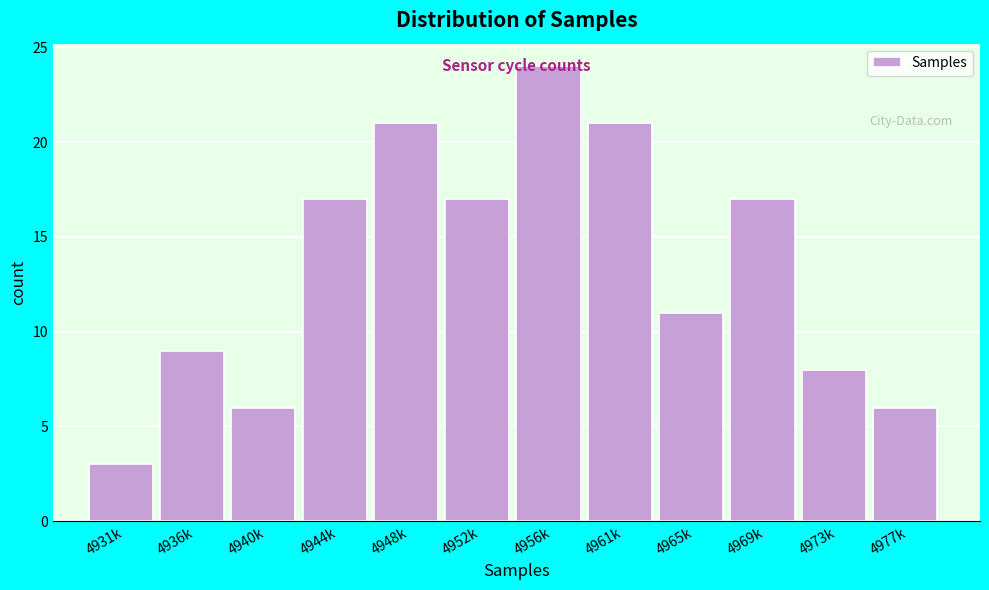

What is the sum of the values at 4973k and 4965k?

19